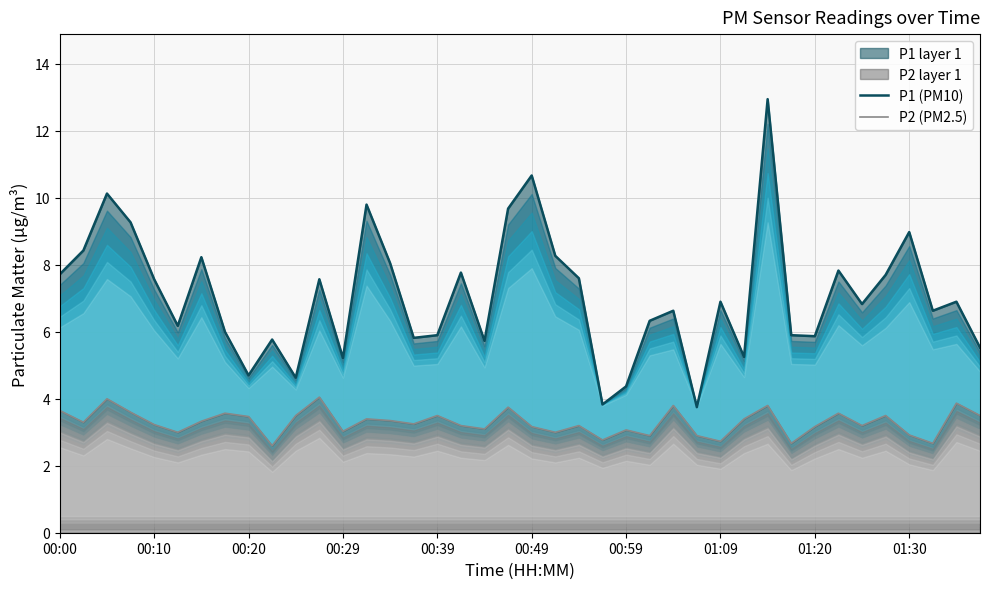

What is the greatest value displayed?

12.9